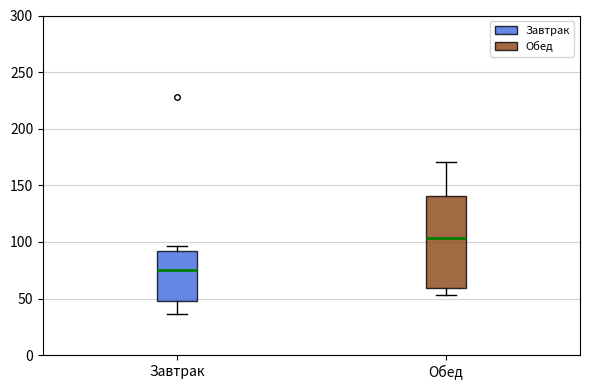

Reading left to right, read every box against the y-axis: the position of its median line, the range the box covers, and the ends of its whiskers. The values are not printed on the chart, so give them approximately, as read against the axis.

Завтрак: median 75, box 50 to 90, whiskers 35 to 95
Обед: median 105, box 60 to 140, whiskers 55 to 170